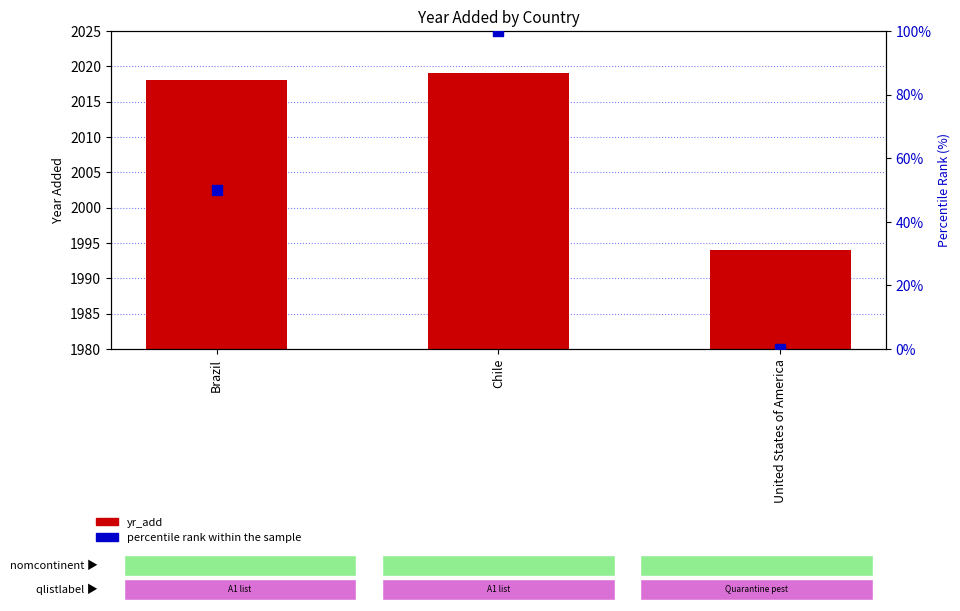

What is the total value across all series at Brazil?

2068